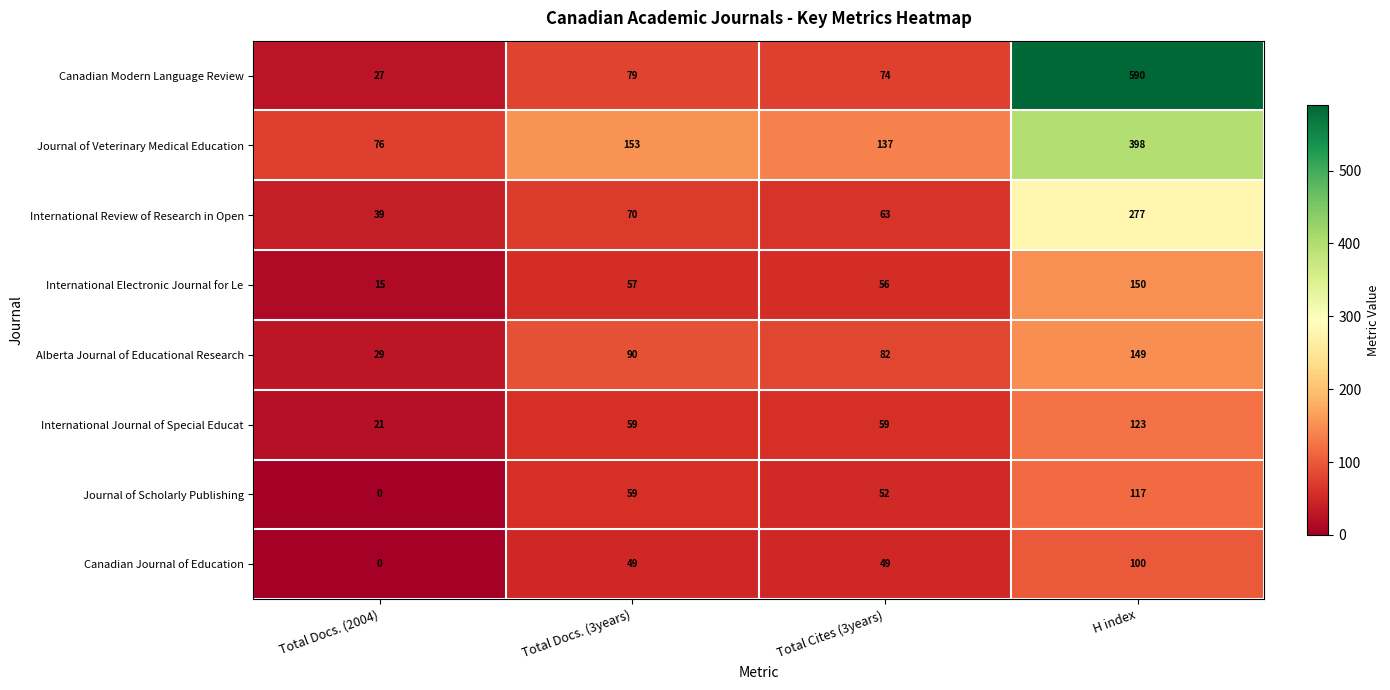

Which series has the largest total across all categories?

Canadian Modern Language Review